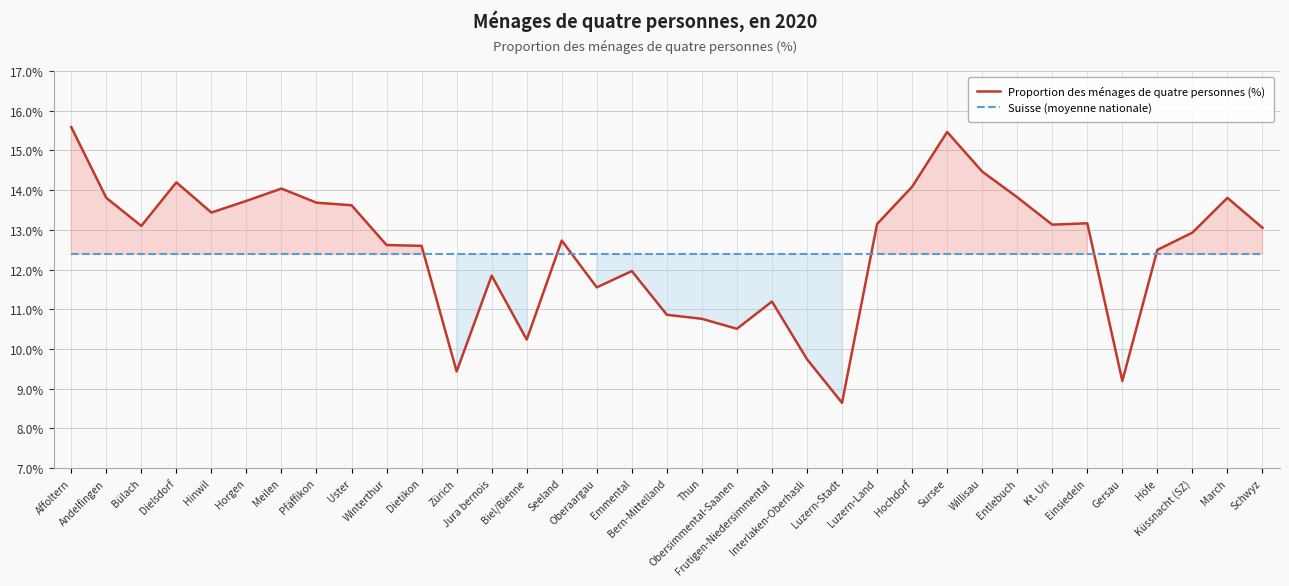

What is the value of the Suisse (moyenne nationale) point at the 24th from the left?

12.4